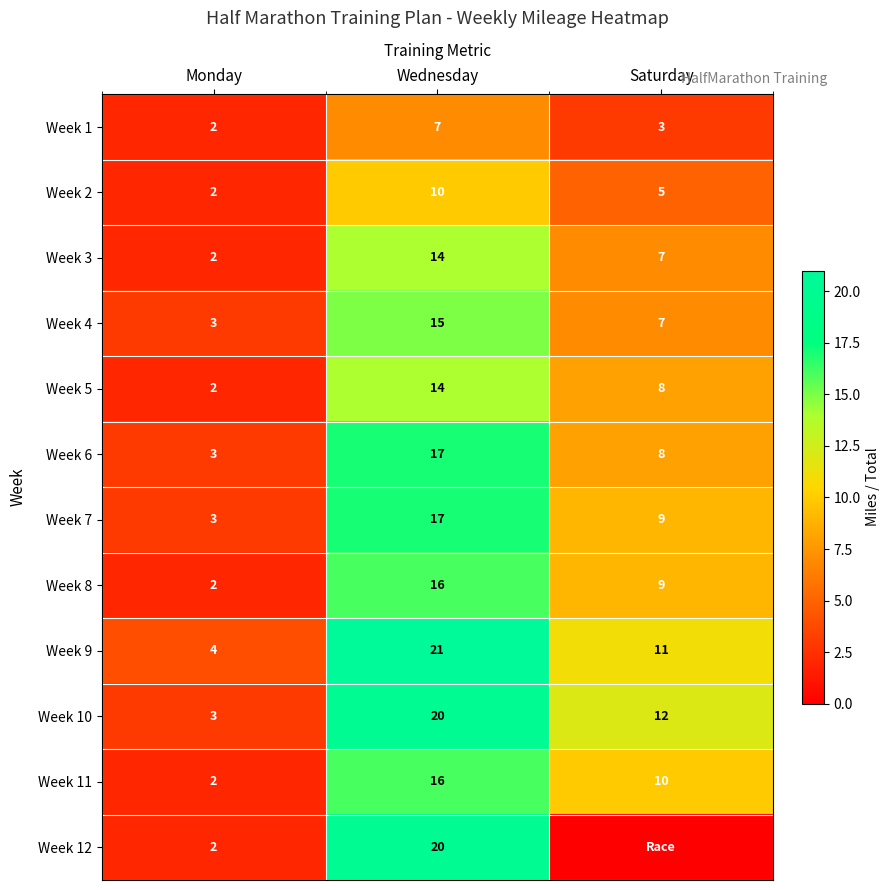

What is the difference between the highest and lowest values at Wednesday?

14